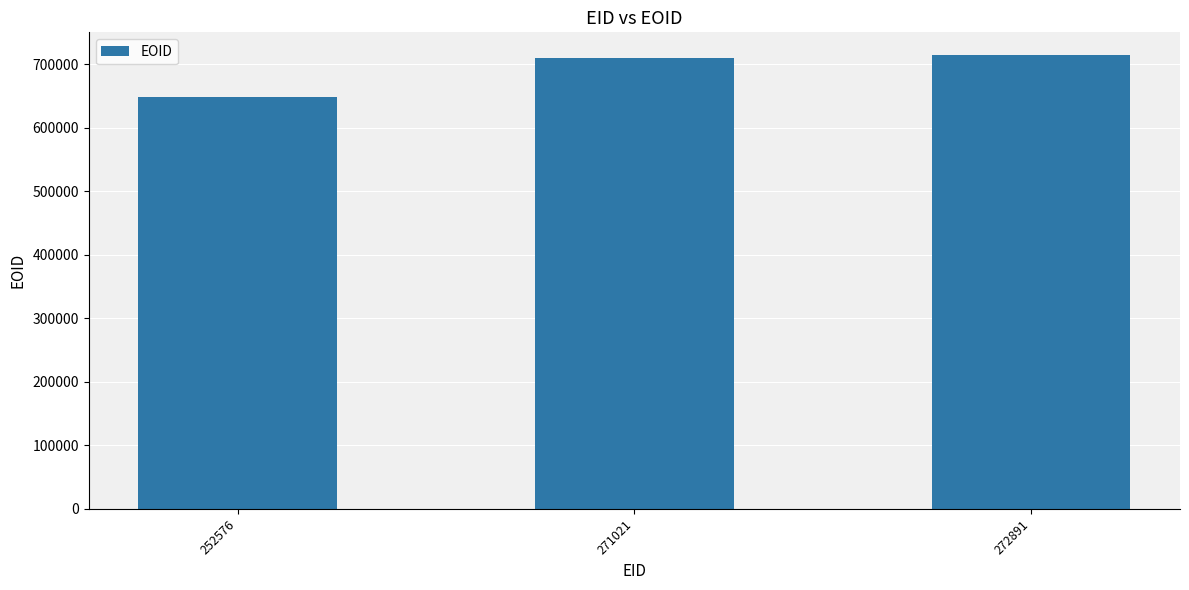

What is the difference between the maximum and minimum values?

66843